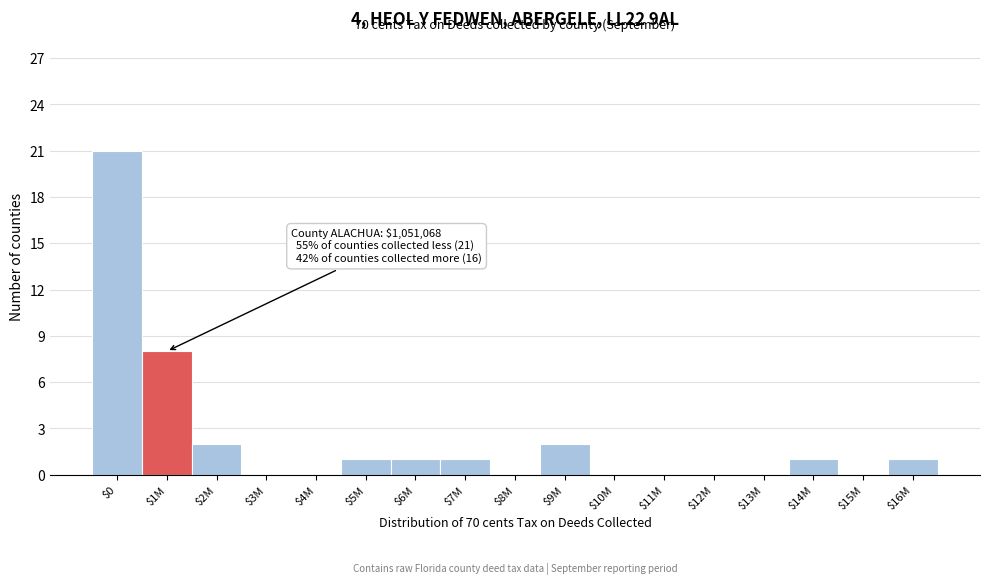

The value at $4M is 0. True or false?

True